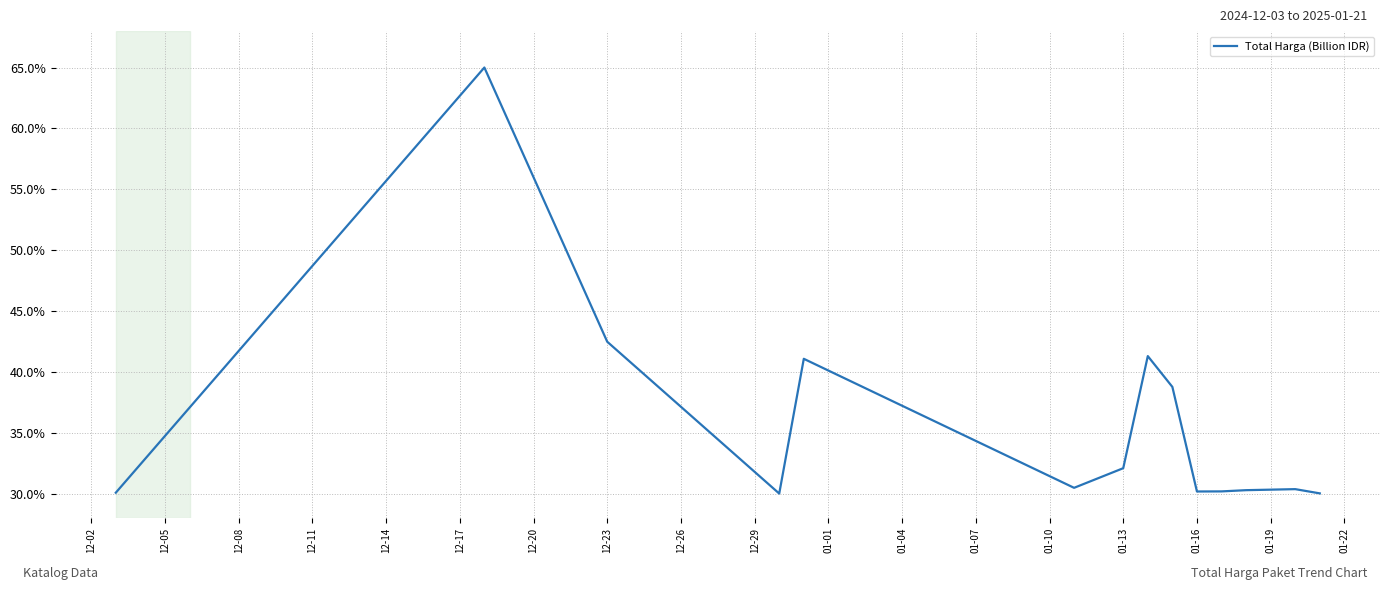

What is the maximum value shown in the chart?

65.0